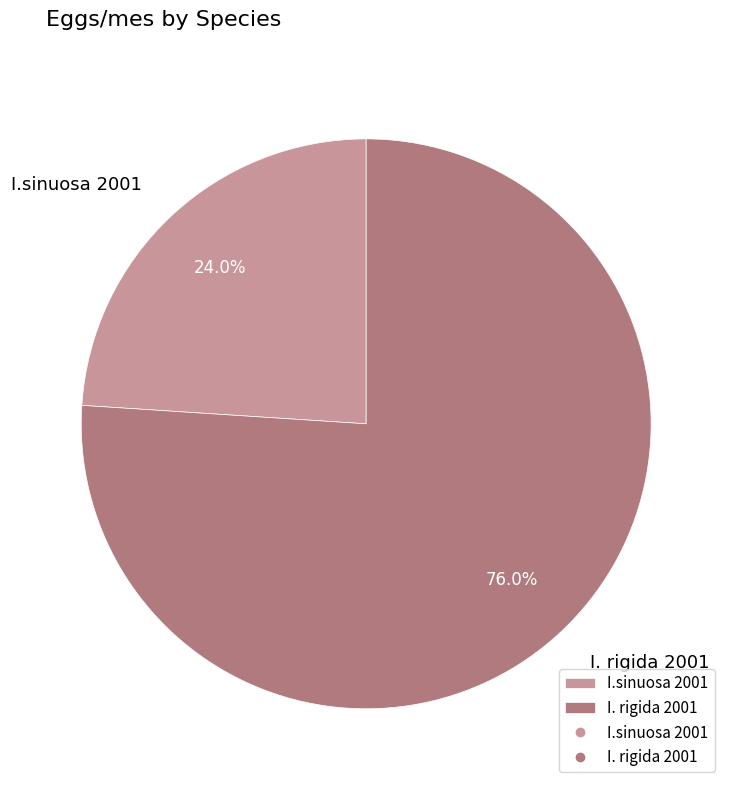

How many segments does this pie chart have?

2